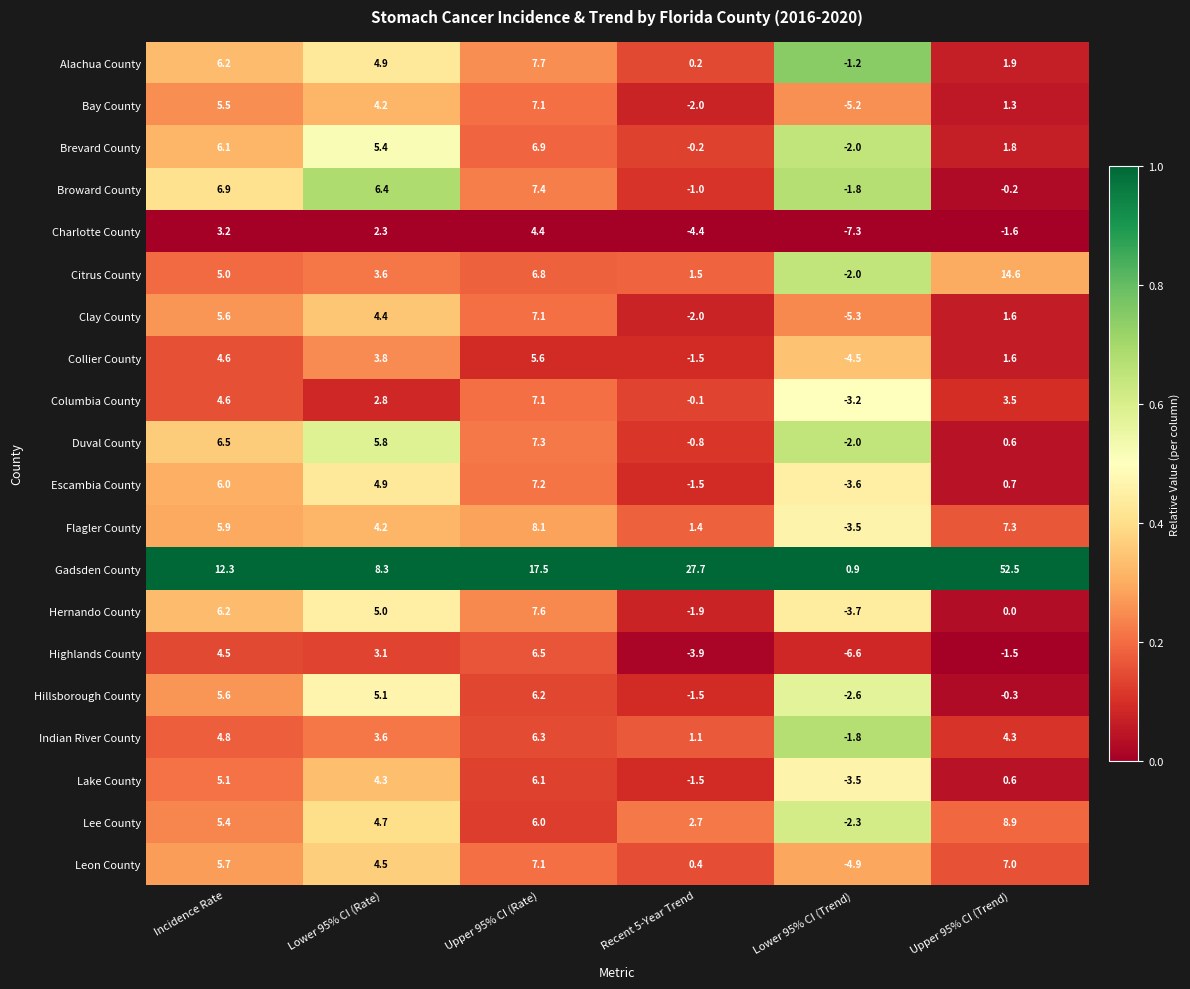

What is the difference between the highest and lowest values at Upper 95% CI (Rate)?

13.1